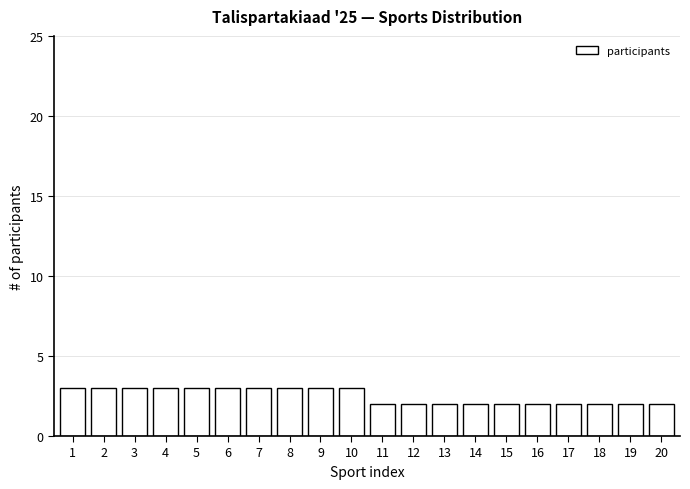

Reading right to left, transcribe all the data shown in this chart.

2	2	2	2	2	2	2	2	2	2	3	3	3	3	3	3	3	3	3	3